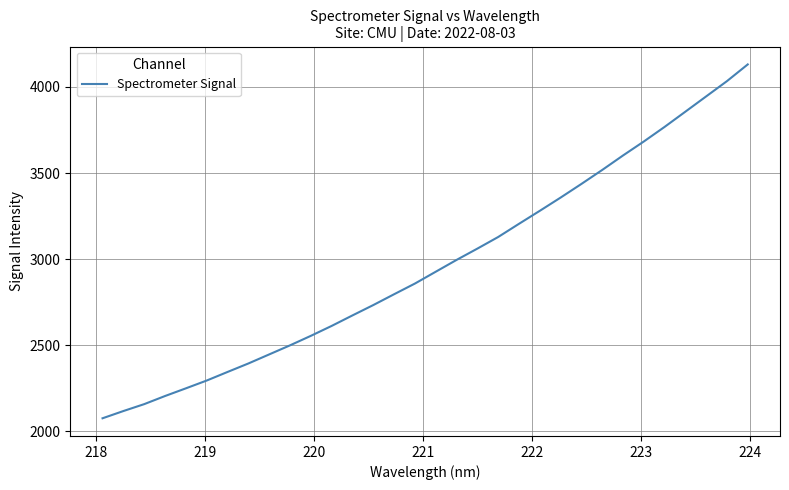

What is the smallest value displayed?

2075.2